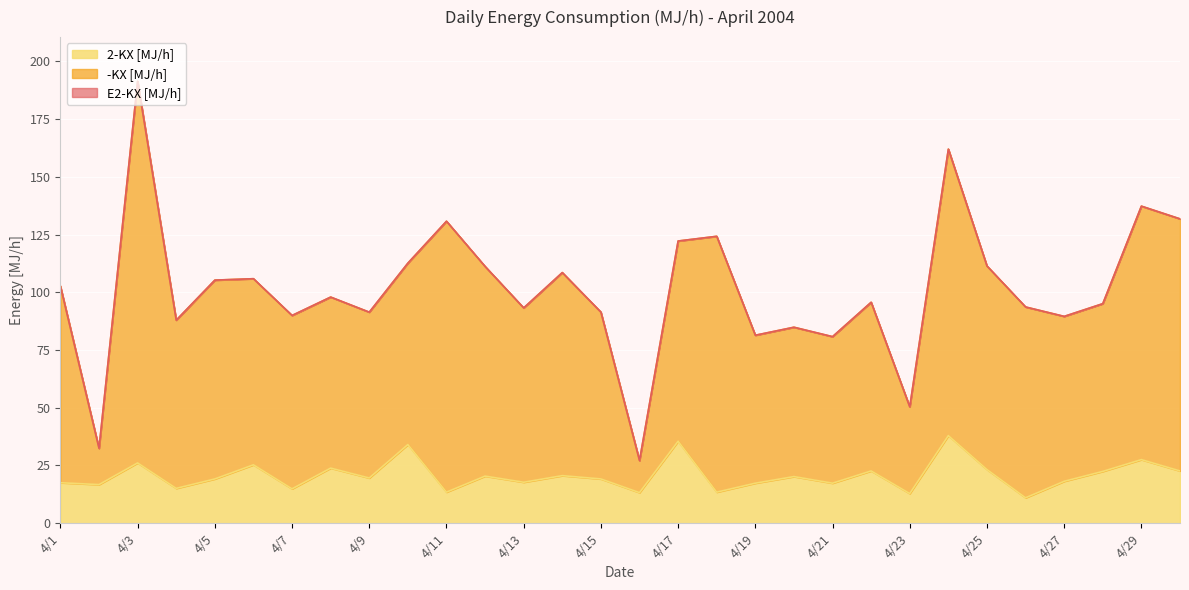

True or false: -KX [MJ/h] has more than 2 interior local peaks.

True